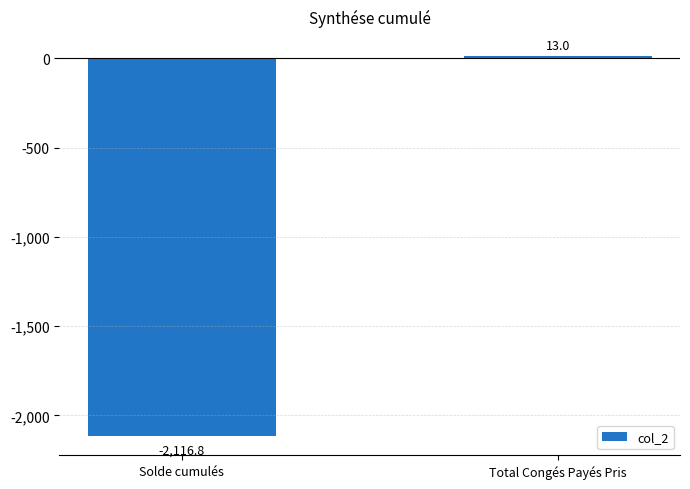

What value does the data have at Solde cumulés?

-2116.8